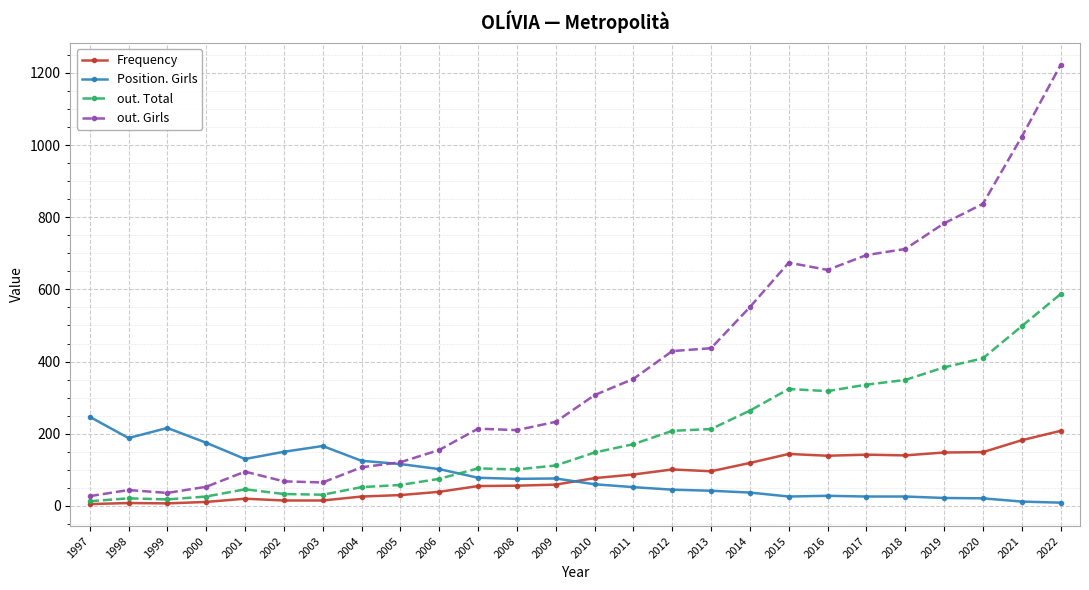

Read the out. Girls value at 2007.

214